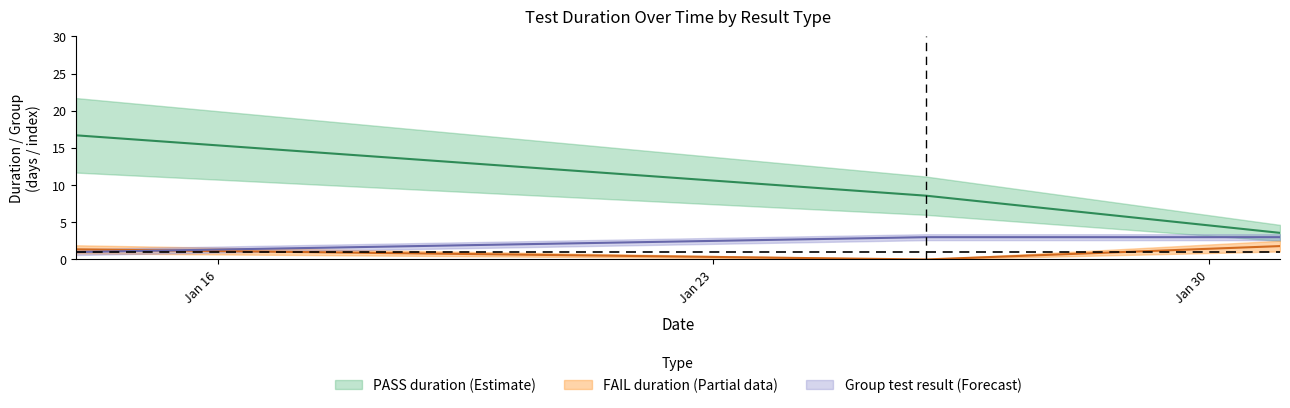

At how many categories does at least one series exceed 18?

11